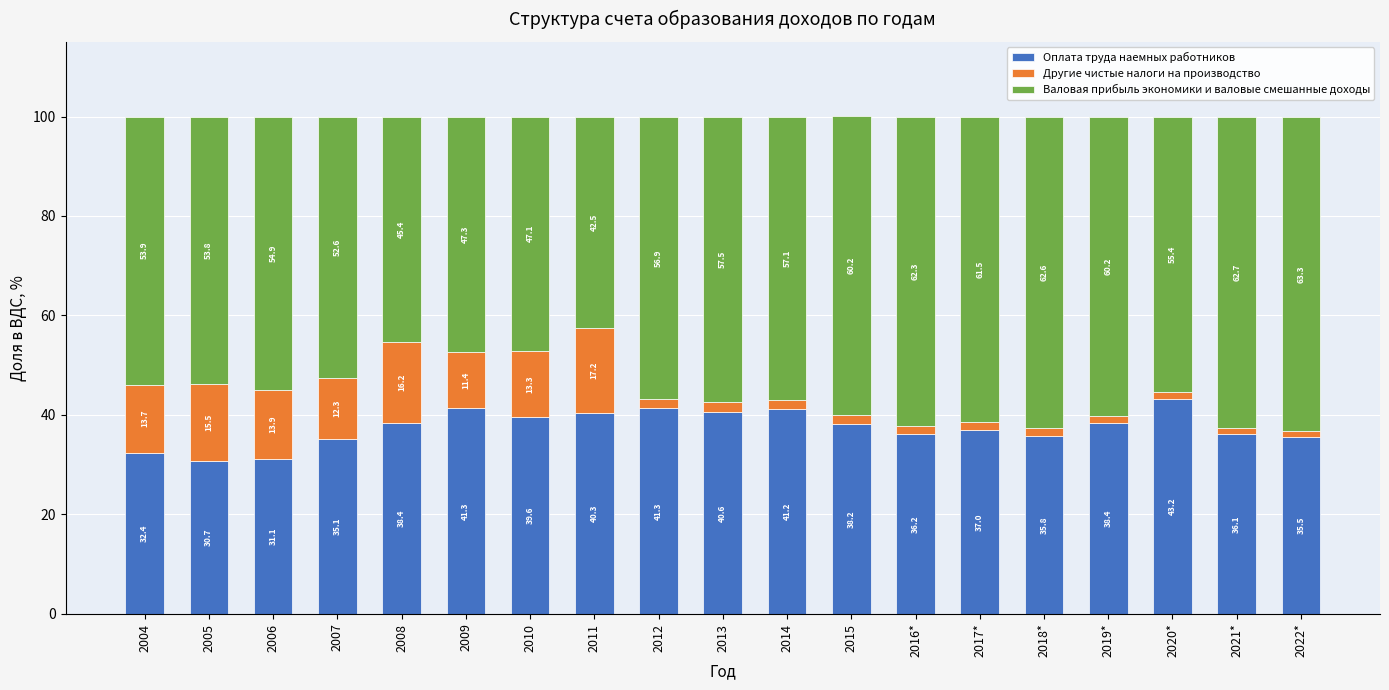

Is it true that Оплата труда наемных работников equals 23.0 at 2018*?

False